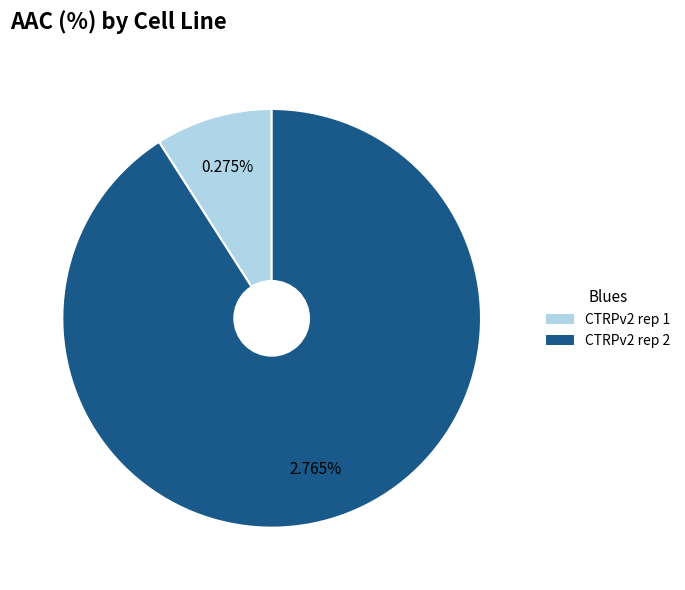

What is the change in value from CTRPv2 rep 1 to CTRPv2 rep 2?

+2.5